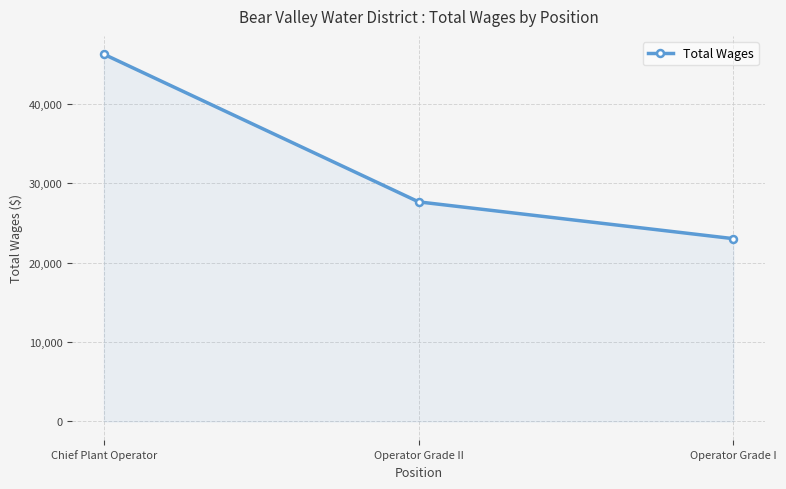

List the labels in order of value, largest first.

Chief Plant Operator, Operator Grade II, Operator Grade I